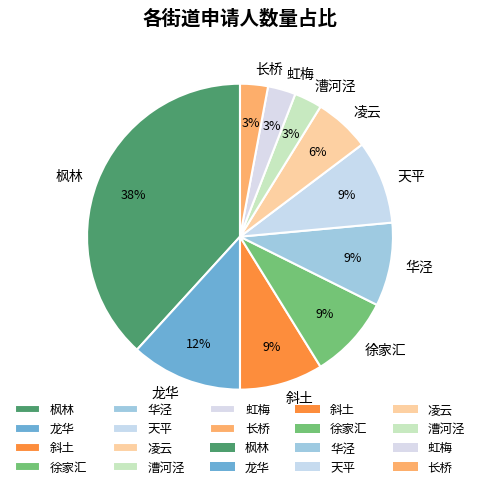

Is the sum of 龙华 and 长桥 greater than half?

No